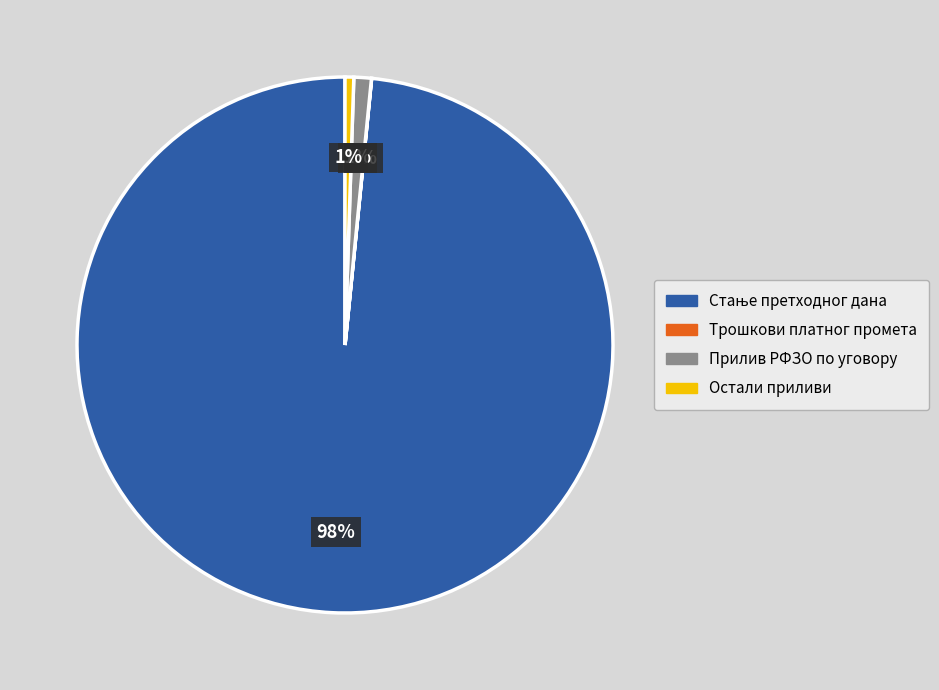

Is there a majority slice in this chart?

Yes